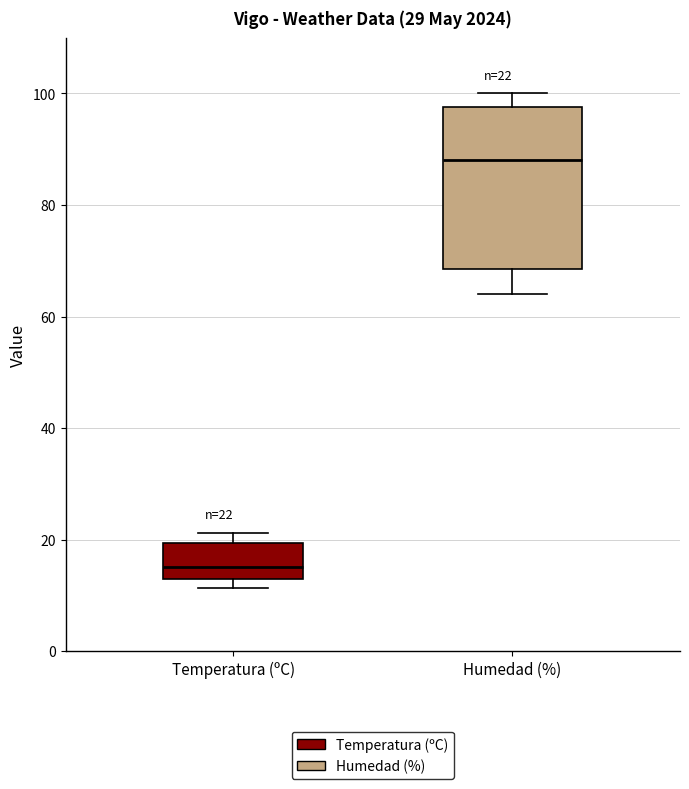

Which box is the tallest, from its lower edge to its upper edge?

Humedad (%)